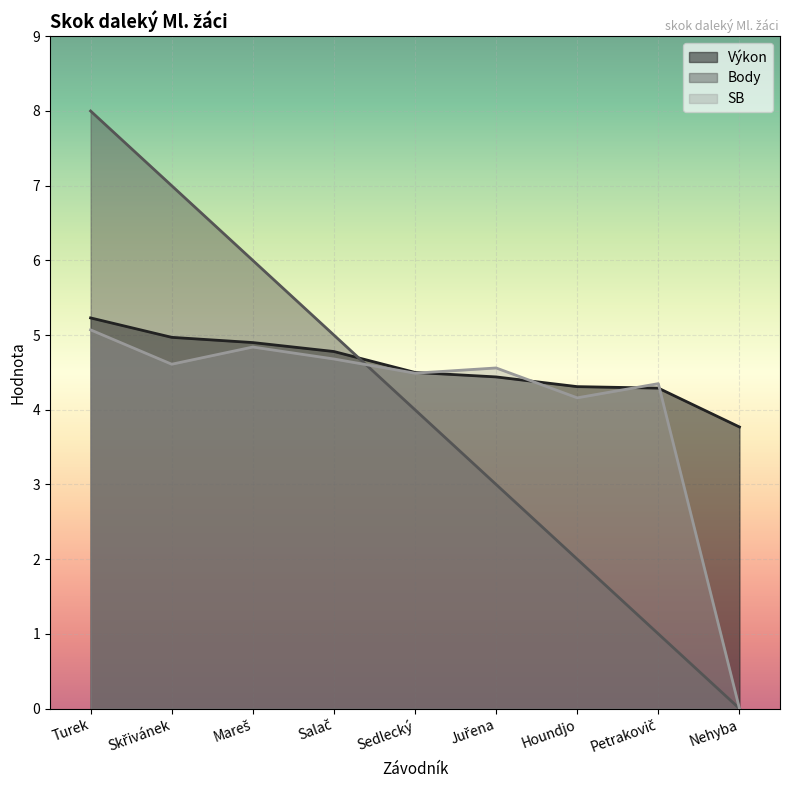

How many values in the Výkon series exceed 4?

8